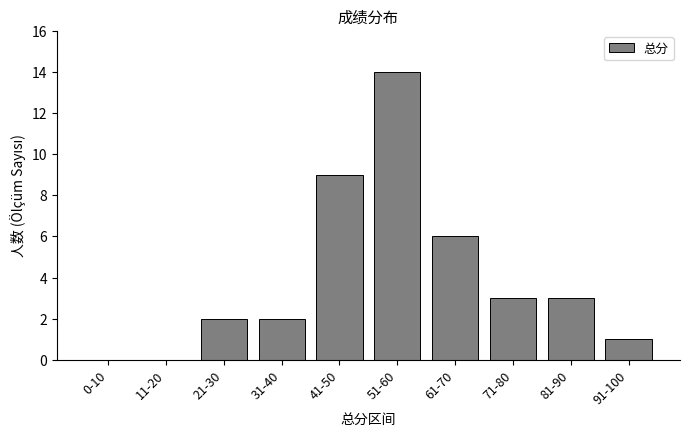

Are the bars horizontal?

No